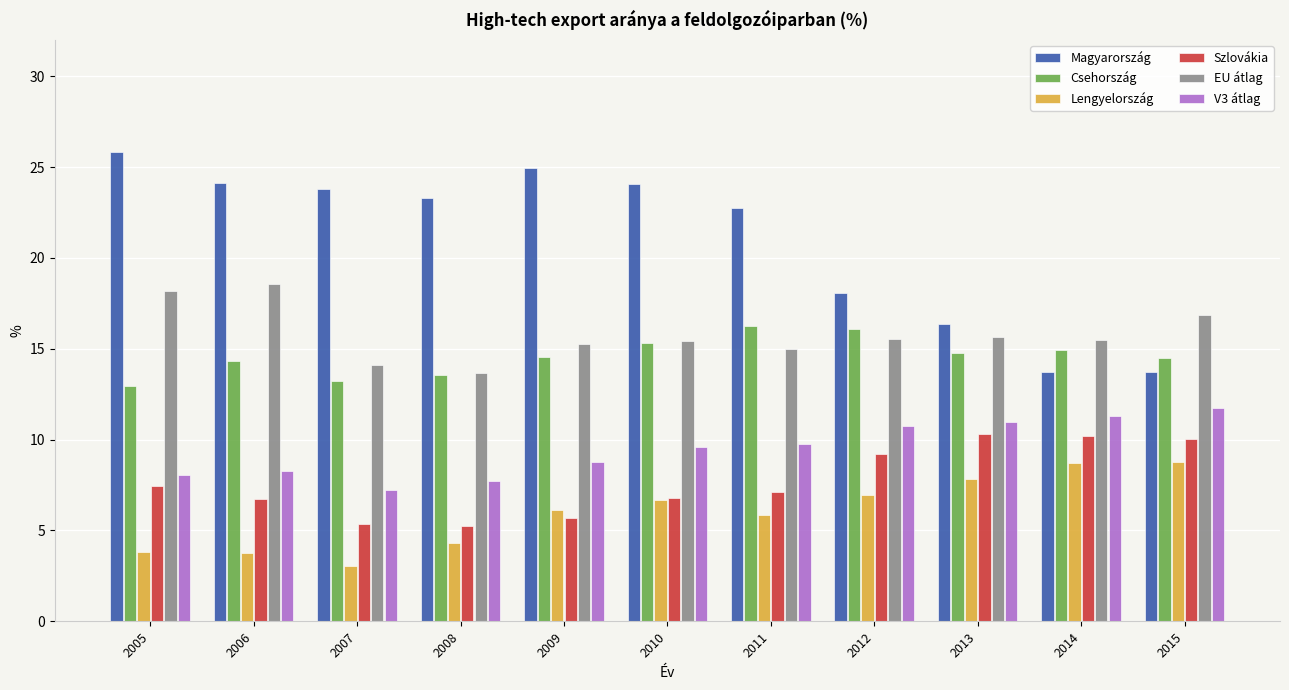

Rank the series by their maximum value, from highest to lowest.

Magyarország, EU átlag, Csehország, V3 átlag, Szlovákia, Lengyelország